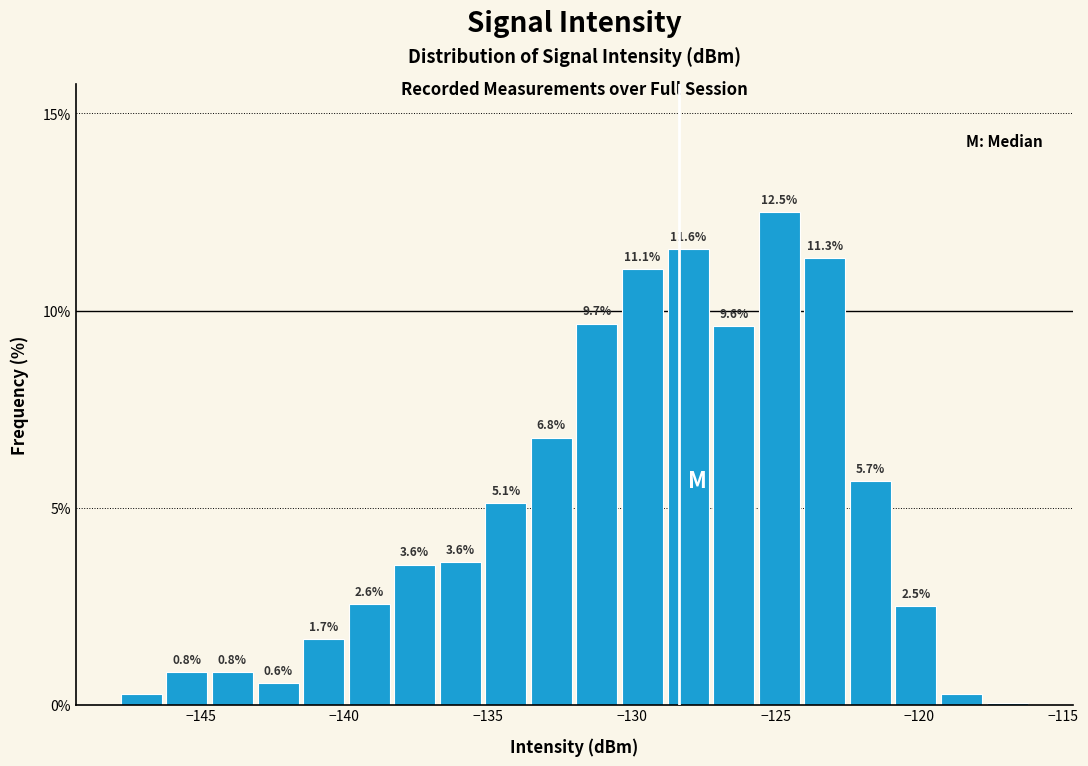

Read against the x-axis, roughly where is the centre of the tallest bar?

-125.0